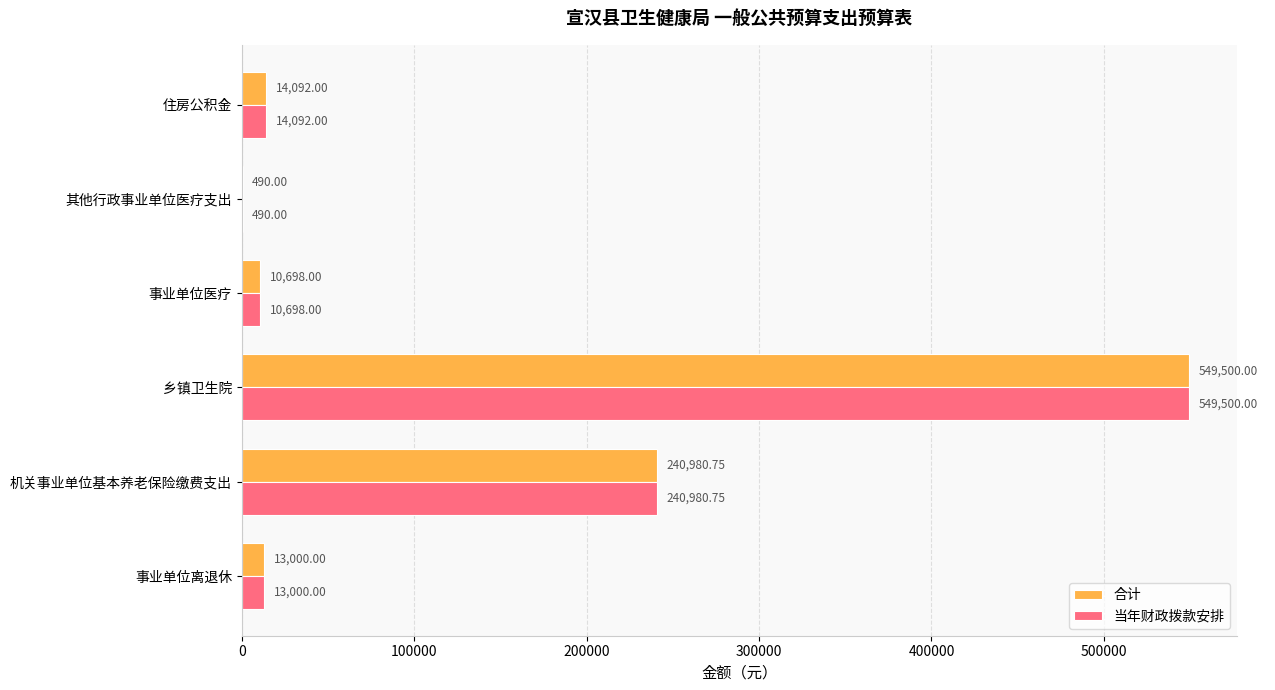

Is the value of 当年财政拨款安排 at 机关事业单位基本养老保险缴费支出 greater than the value of 合计 at 住房公积金?

Yes